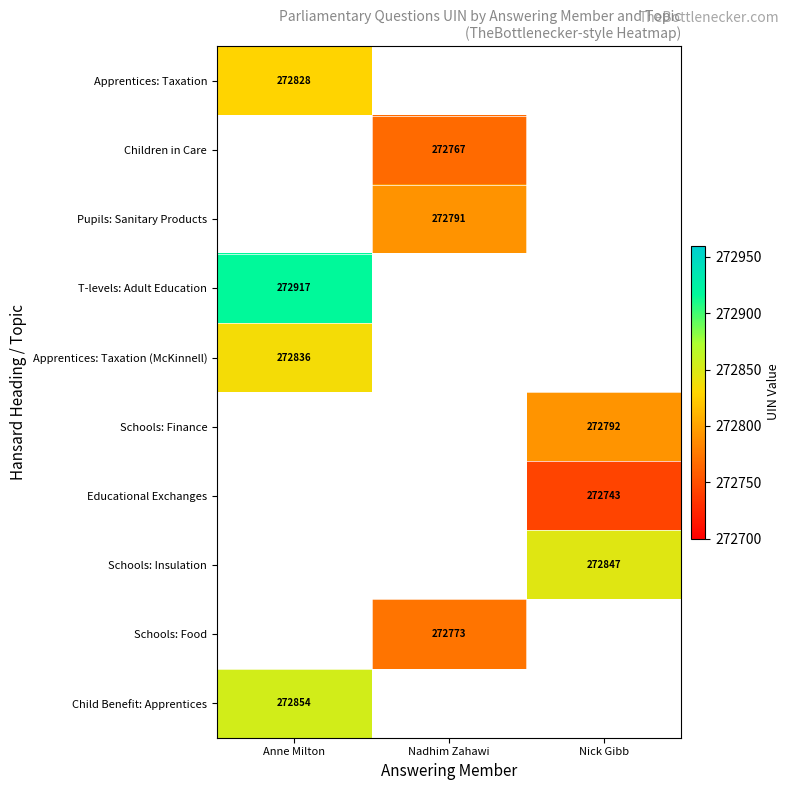

The Schools: Finance series shows 272792 at Nick Gibb. True or false?

True